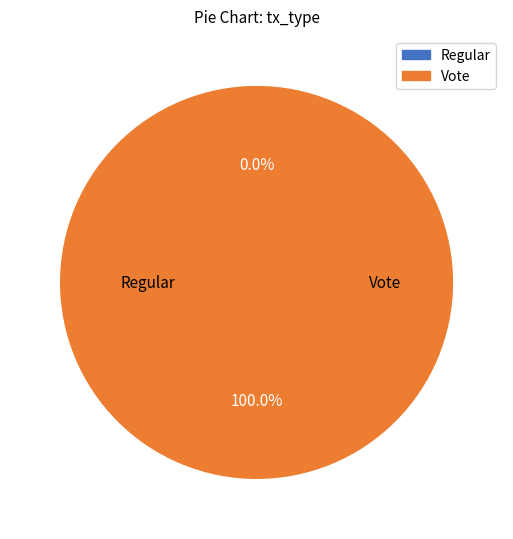

How many segments does this pie chart have?

2